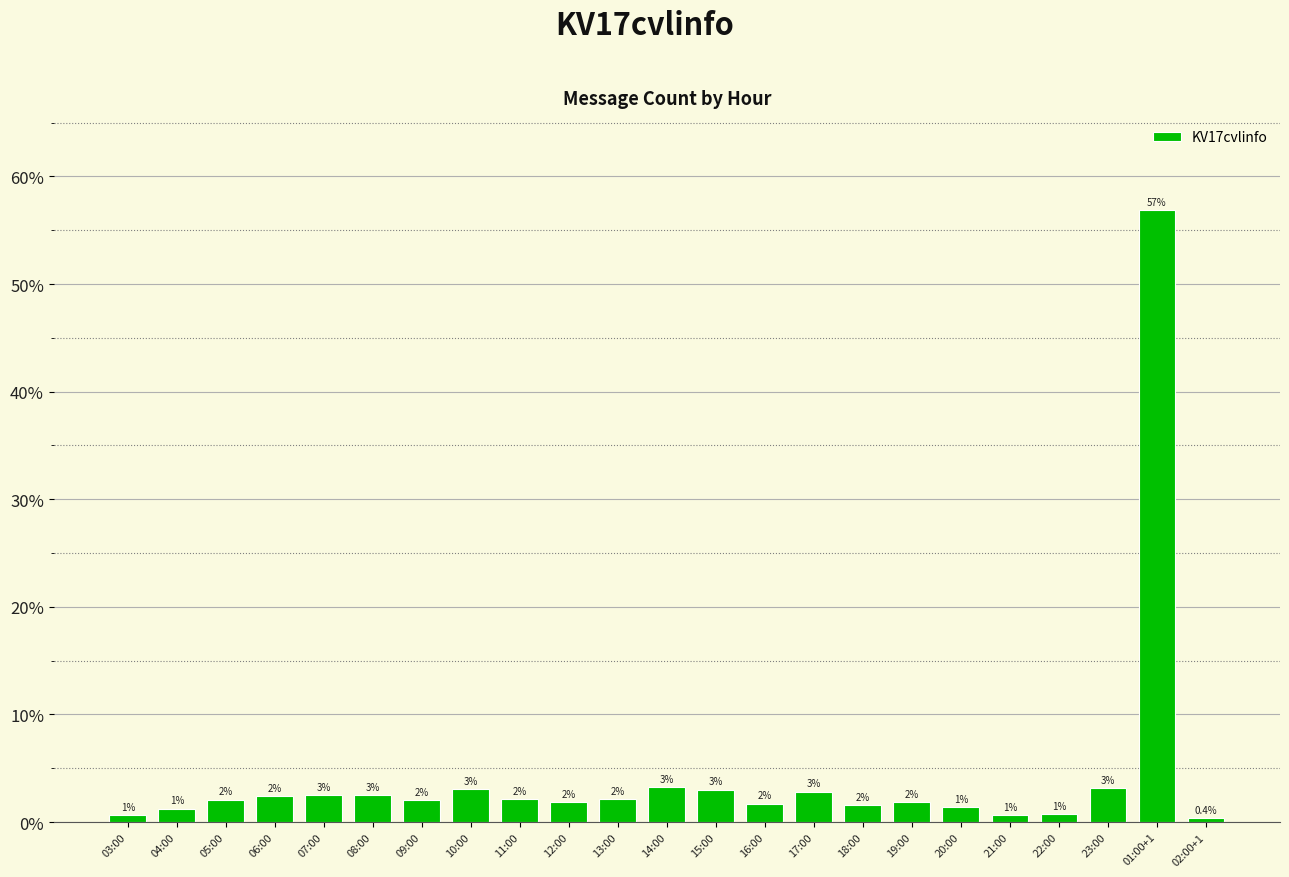

What position from the left is 09:00?

7